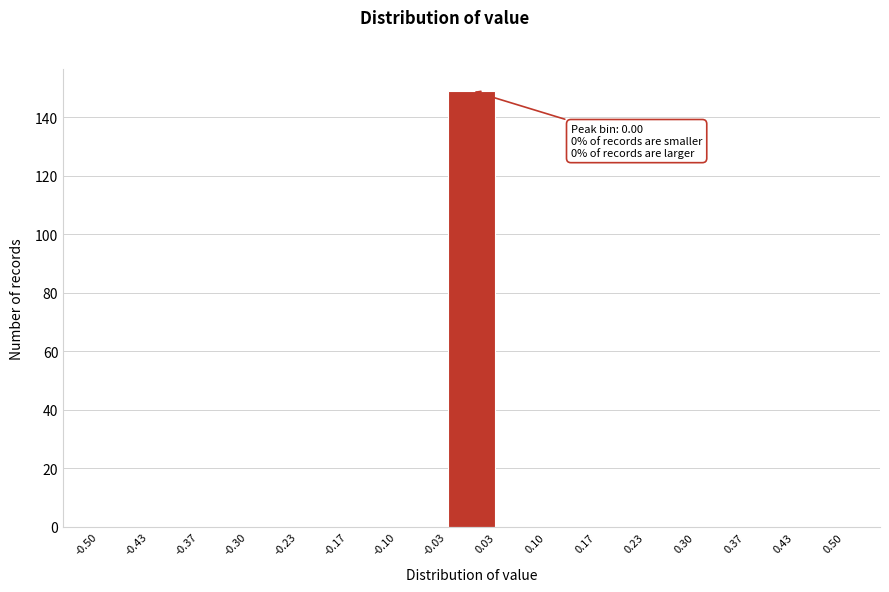

Over which range of the x-axis is the bar tallest?

-0.03 to 0.03